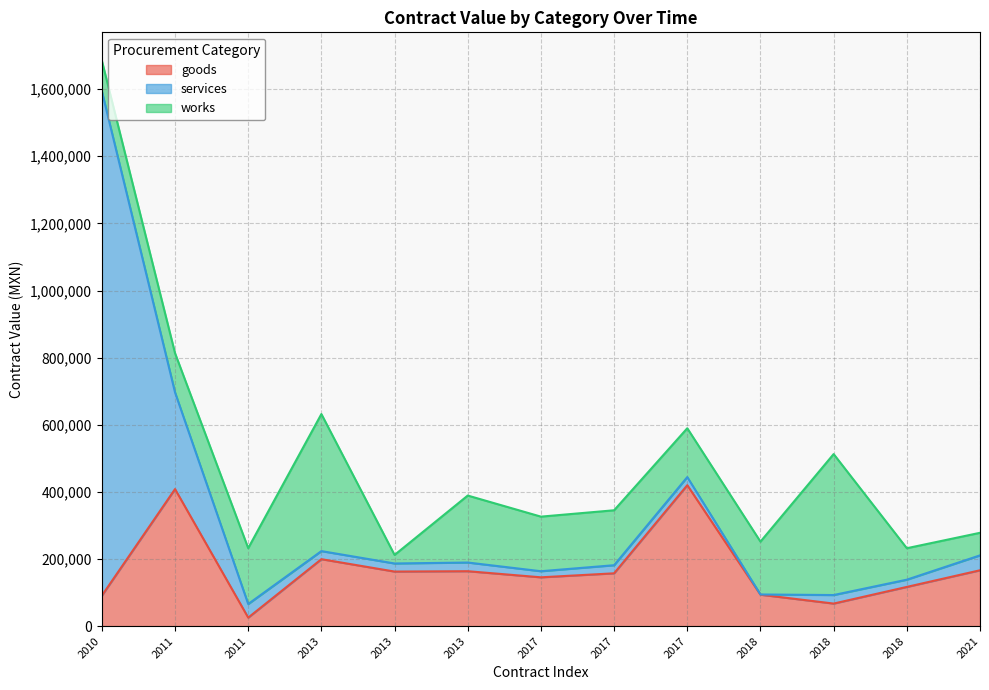

What are all the series names shown in the legend?

goods, services, works